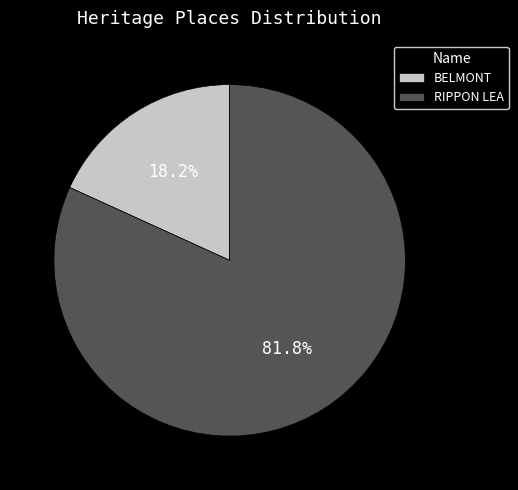

Is the sum of RIPPON LEA and BELMONT greater than half?

Yes